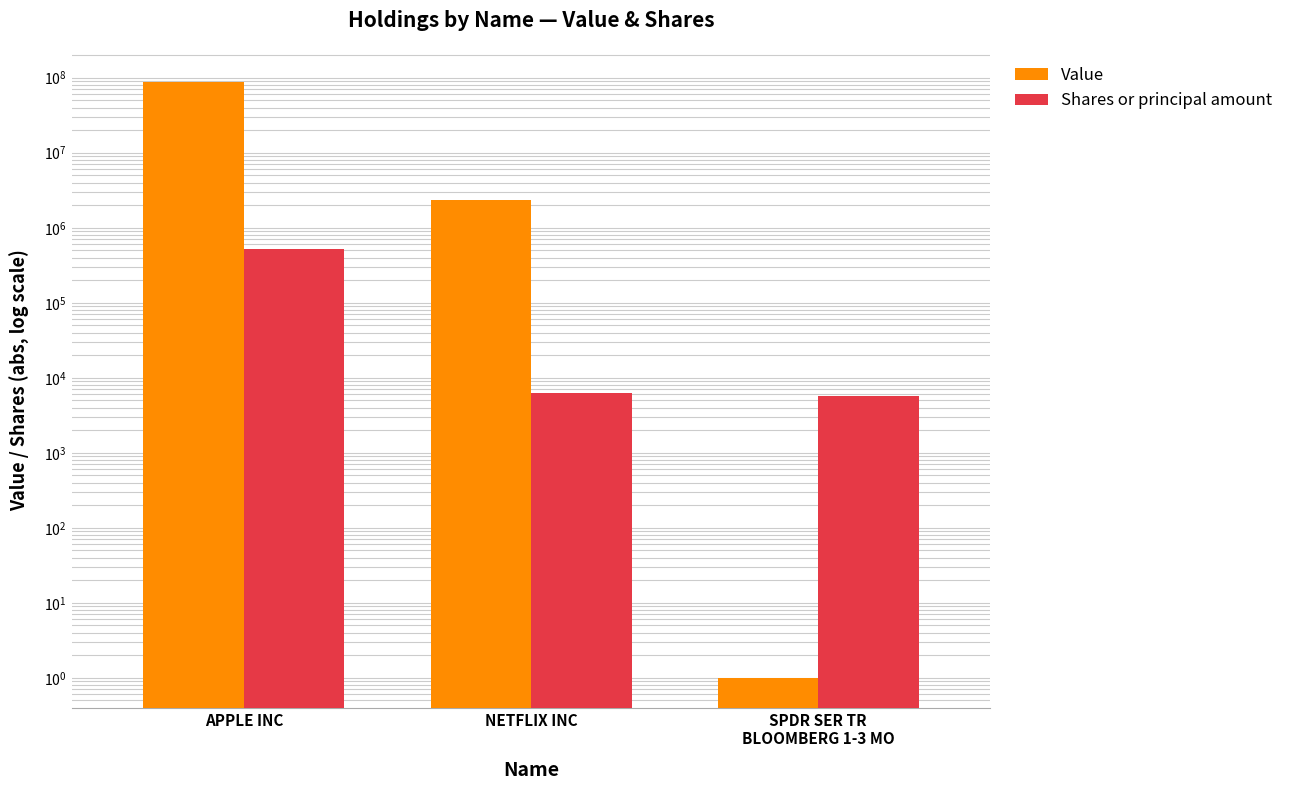

What is the label of the 1st bar from the left?

APPLE INC